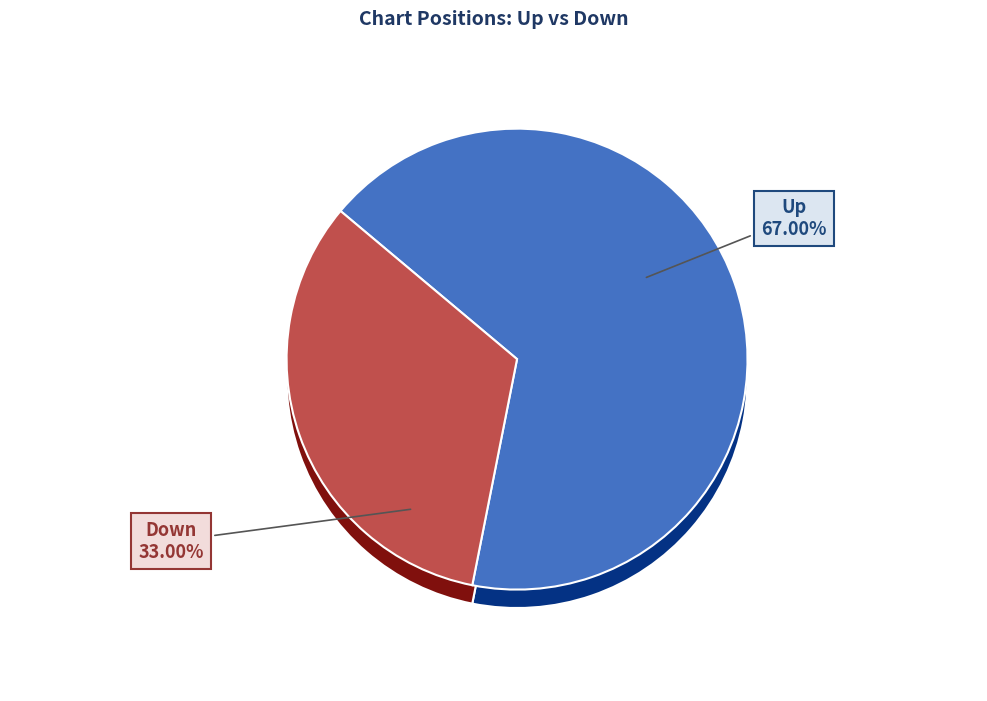

Is the sum of up and down greater than half?

Yes